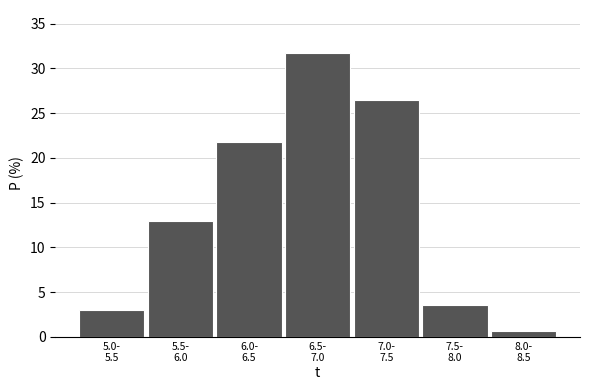

Reading left to right, list all the values displayed in this chart.

2.9	12.9	21.8	31.8	26.5	3.5	0.6